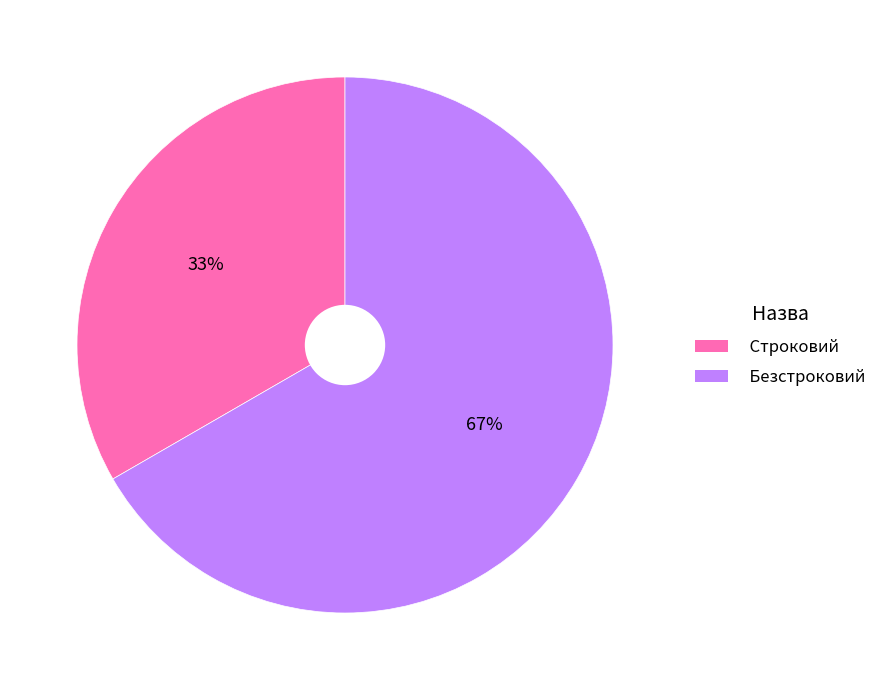

Is it true that Строковий is 33% of the pie?

True